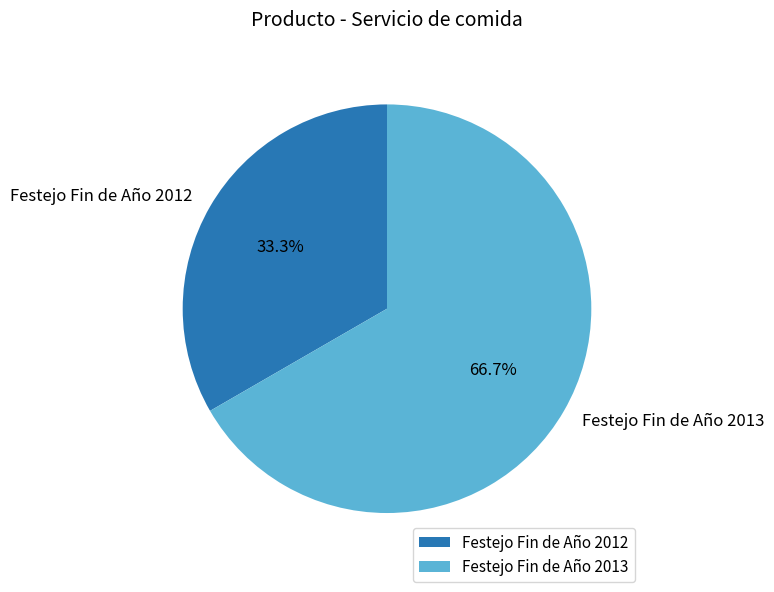

Is it true that Festejo Fin de Año 2013 is 59% of the pie?

False